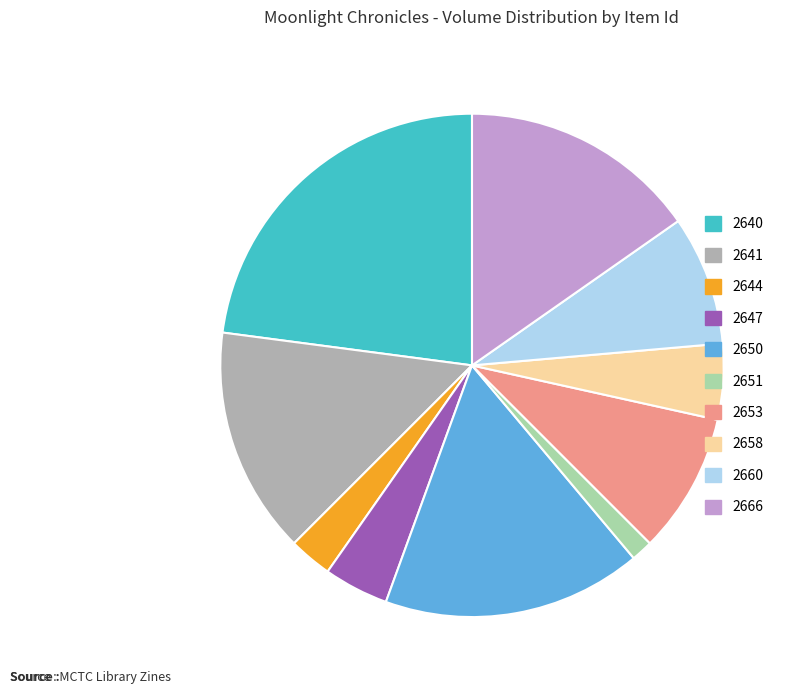

Is there a majority slice in this chart?

No